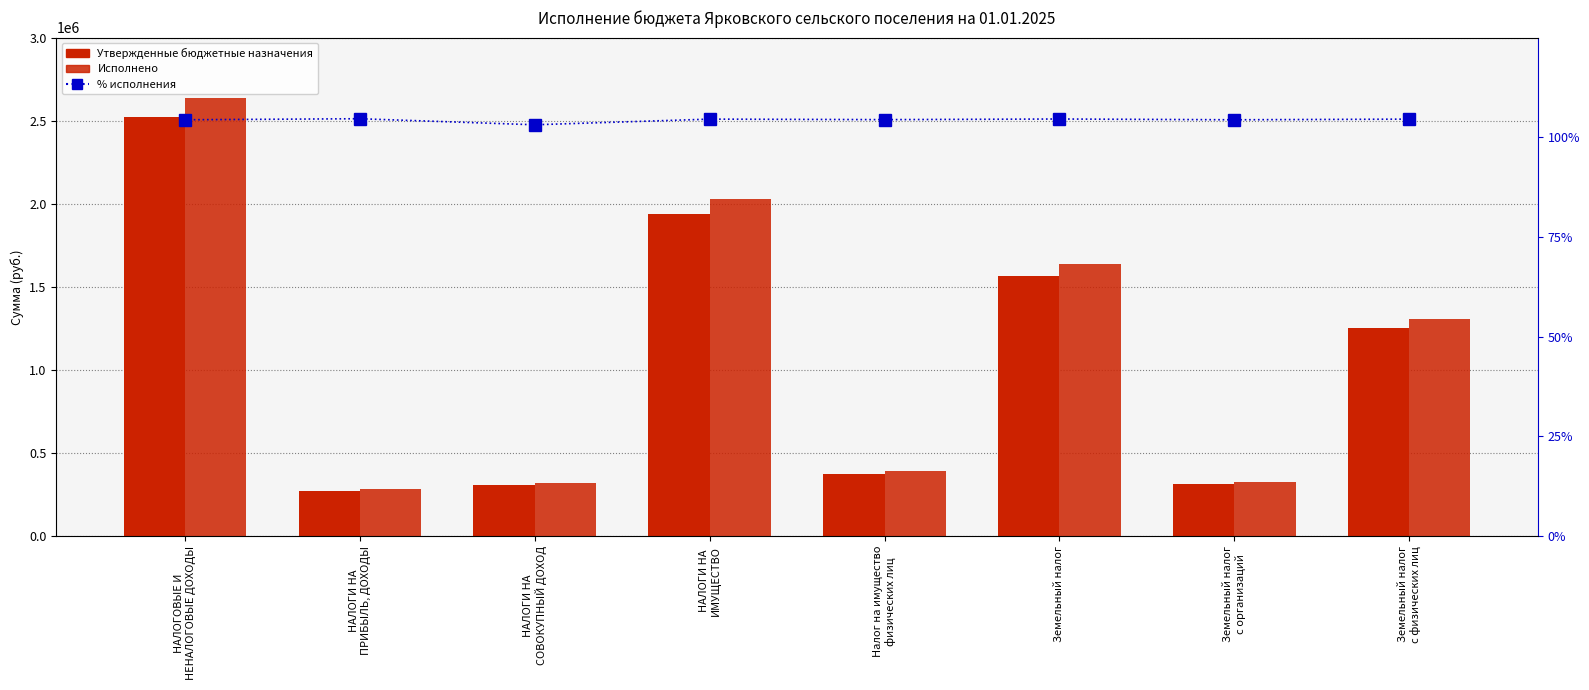

Which series has the largest range (max minus min)?

Исполнено